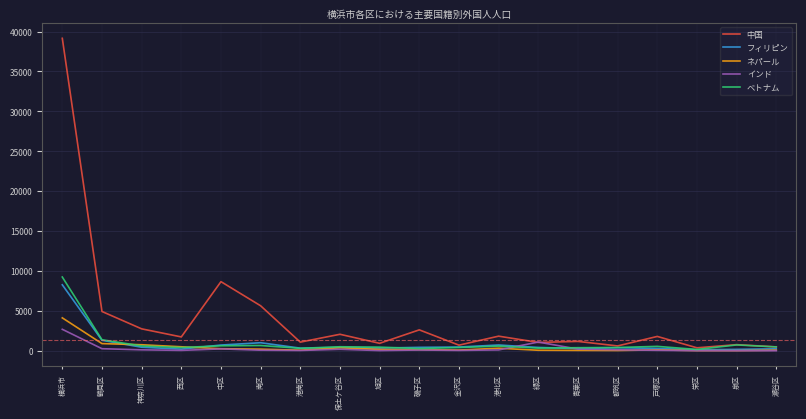

How many lines are shown in the chart?

5